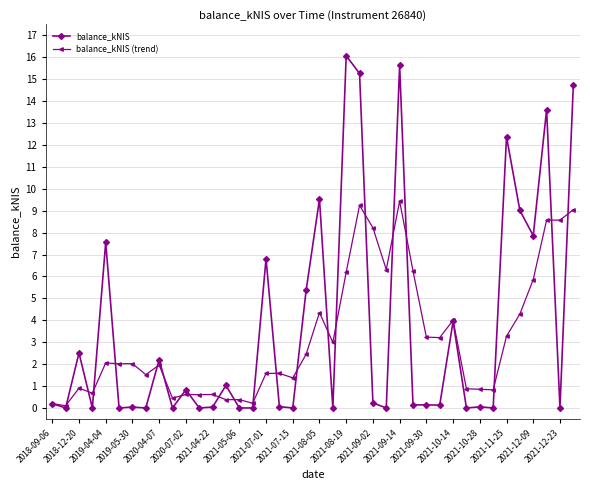

True or false: balance_kNIS has more than 2 points higher than both neighbors.

True